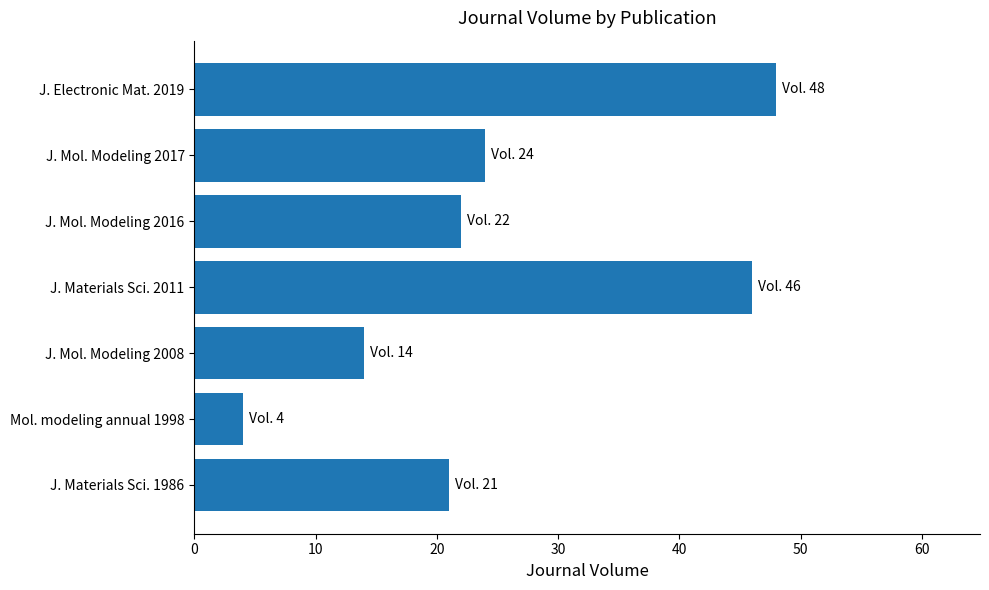

At which category does the chart reach its minimum across all series?

Mol. modeling annual 1998